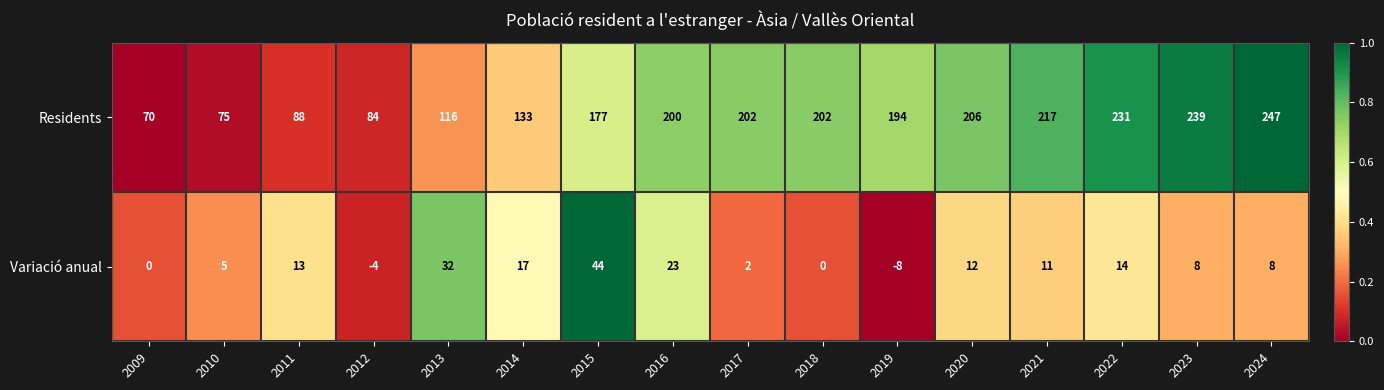

Rank the series at 2011 from highest to lowest value.

Residents, Variació anual